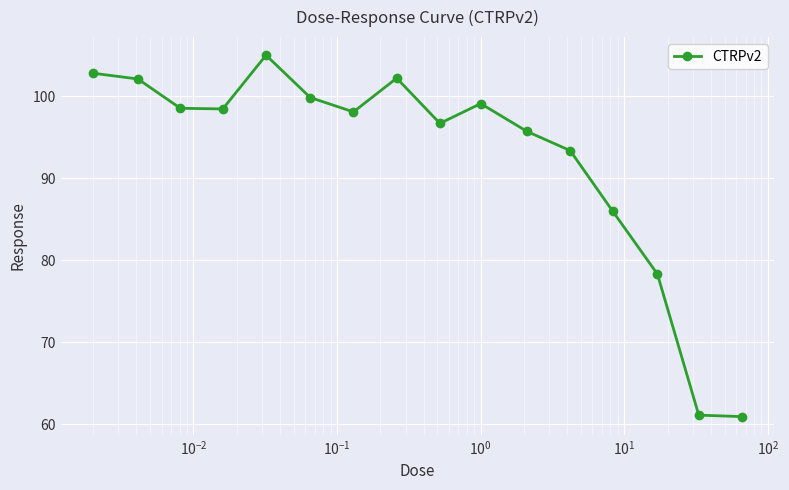

What is the greatest value displayed?

105.0